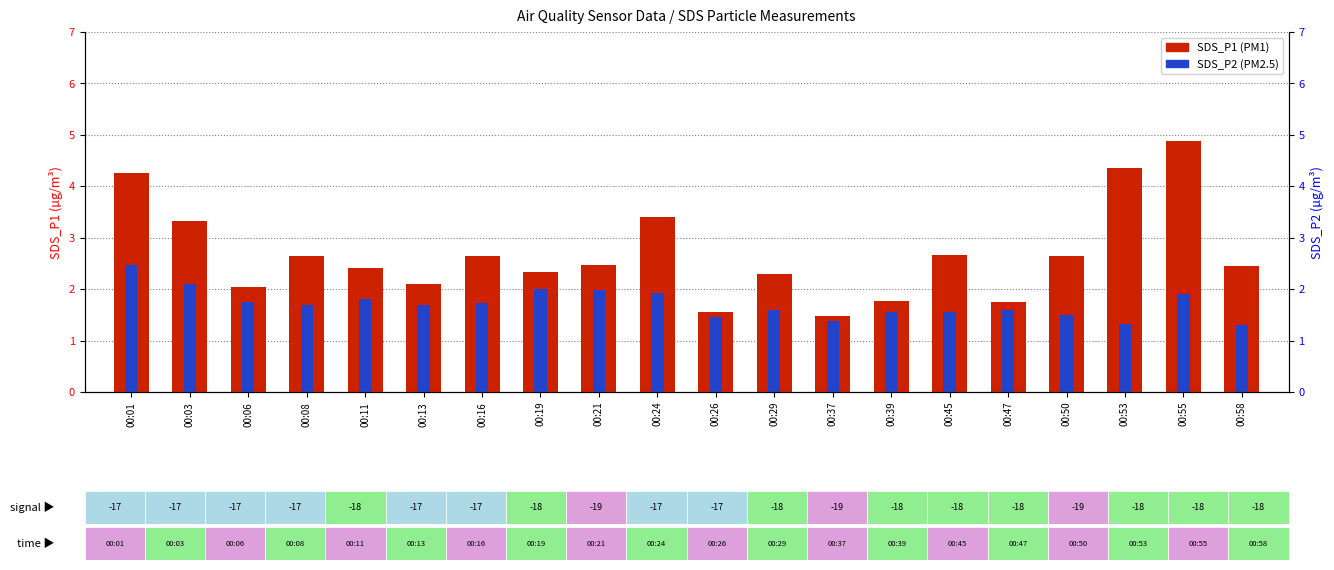

Reading left to right, list all the values displayed in this chart.

SDS_P1: 00:01=4.2	00:03=3.3	00:06=2.0	00:08=2.6	00:11=2.4	00:13=2.1	00:16=2.6	00:19=2.3	00:21=2.5	00:24=3.4	00:26=1.6	00:29=2.3	00:37=1.5	00:39=1.8	00:45=2.7	00:47=1.8	00:50=2.6	00:53=4.3	00:55=4.9	00:58=2.5
SDS_P2: 00:01=2.5	00:03=2.1	00:06=1.8	00:08=1.7	00:11=1.8	00:13=1.7	00:16=1.7	00:19=2.0	00:21=2.0	00:24=1.9	00:26=1.4	00:29=1.6	00:37=1.4	00:39=1.6	00:45=1.6	00:47=1.6	00:50=1.5	00:53=1.3	00:55=1.9	00:58=1.3